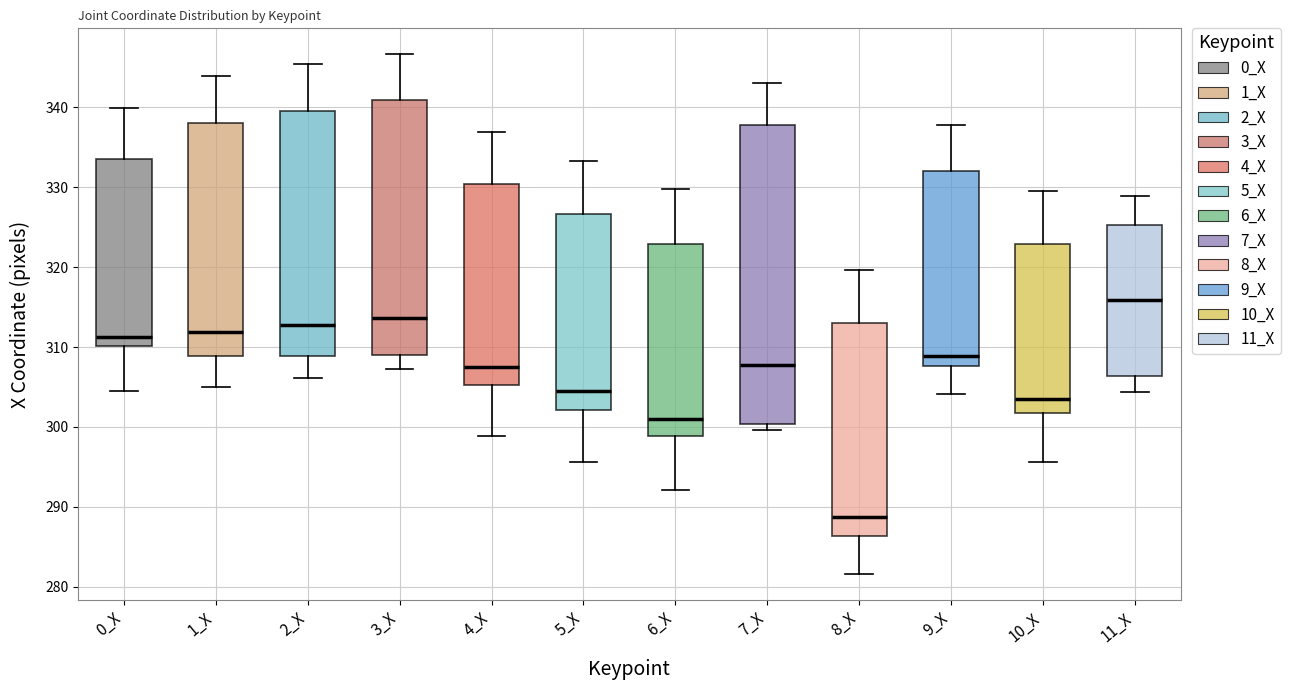

Reading left to right, read every box against the y-axis: the position of its median line, the range the box covers, and the ends of its whiskers. The values are not printed on the chart, so give them approximately, as read against the axis.

0_X: median 311, box 310 to 334, whiskers 304 to 340
1_X: median 312, box 309 to 338, whiskers 305 to 344
2_X: median 313, box 309 to 340, whiskers 306 to 345
3_X: median 314, box 309 to 341, whiskers 307 to 347
4_X: median 308, box 305 to 330, whiskers 299 to 337
5_X: median 305, box 302 to 327, whiskers 296 to 333
6_X: median 301, box 299 to 323, whiskers 292 to 330
7_X: median 308, box 300 to 338, whiskers 300 (just below the box's lower edge) to 343
8_X: median 289, box 286 to 313, whiskers 282 to 320
9_X: median 309, box 308 to 332, whiskers 304 to 338
10_X: median 304, box 302 to 323, whiskers 296 to 330
11_X: median 316, box 306 to 325, whiskers 304 to 329